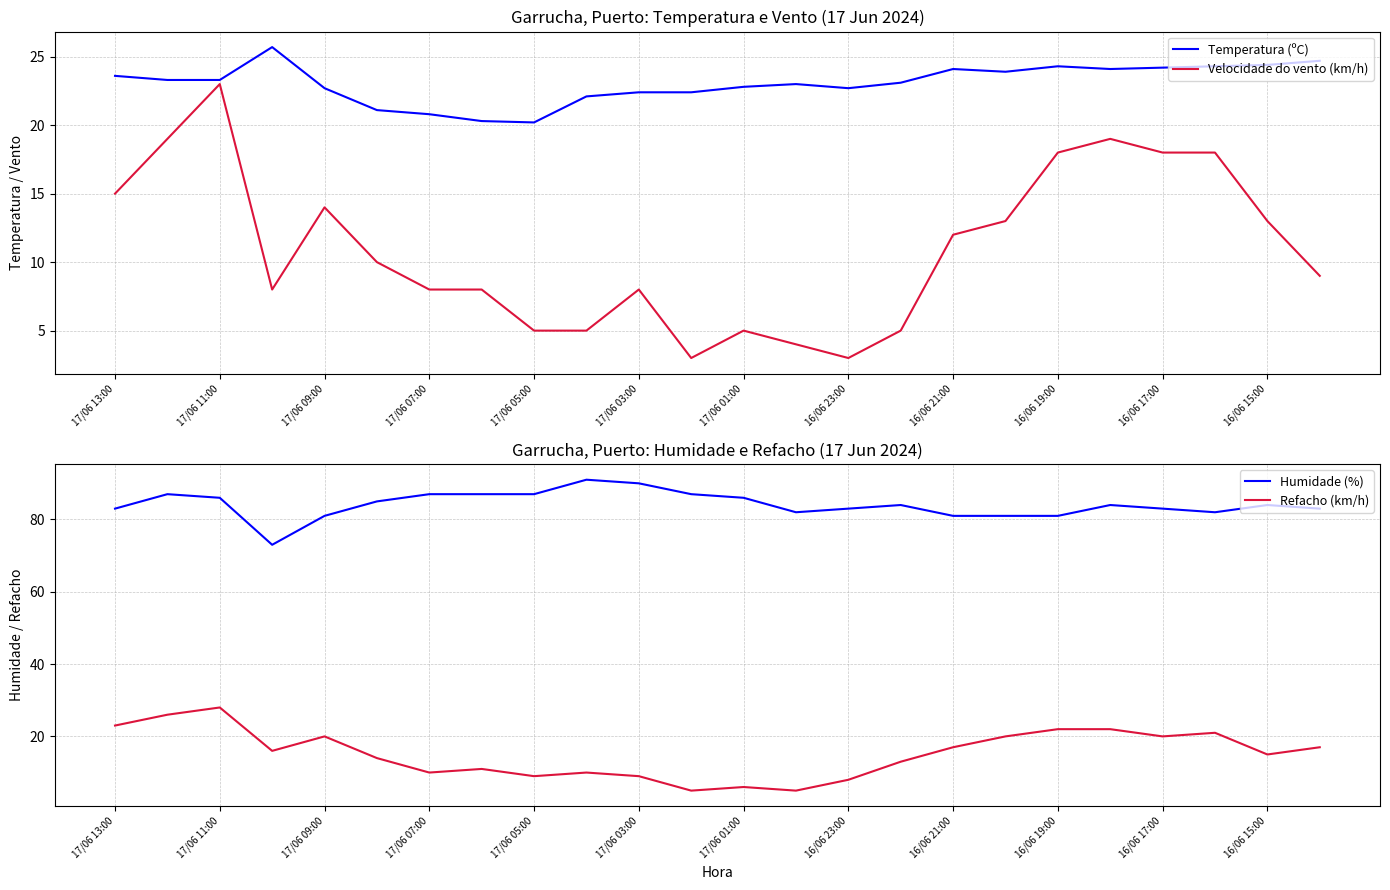

Which series has the largest total across all categories?

Humidade (%)